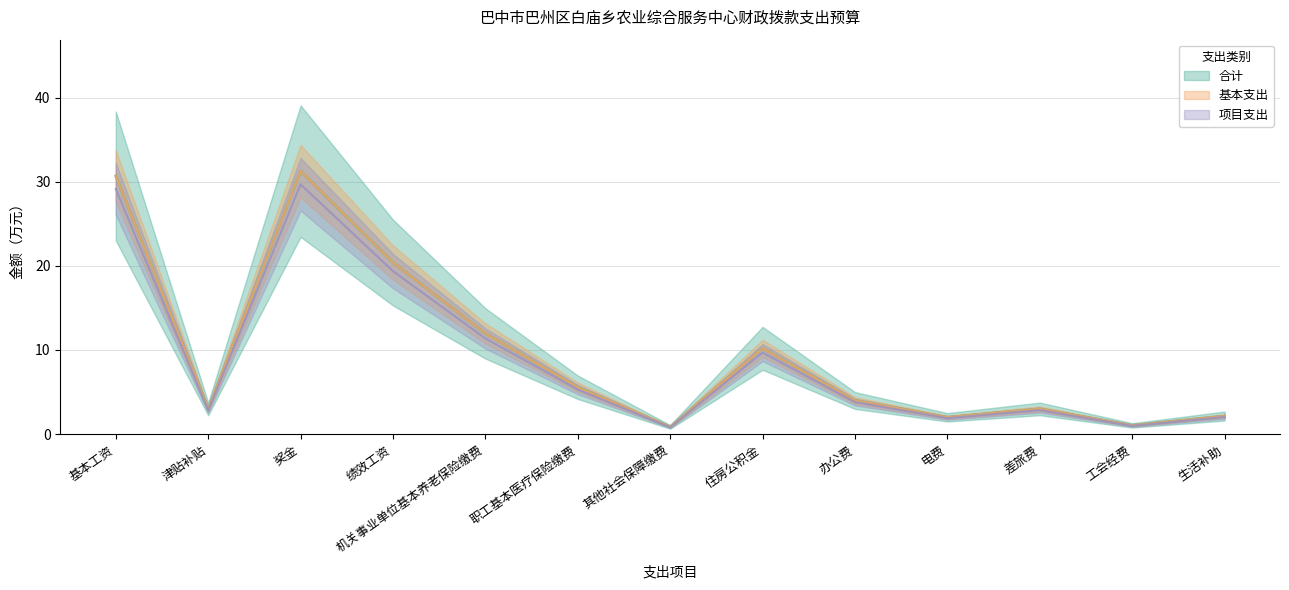

True or false: 项目支出 has a value of 4.9 at 津贴补贴.

False